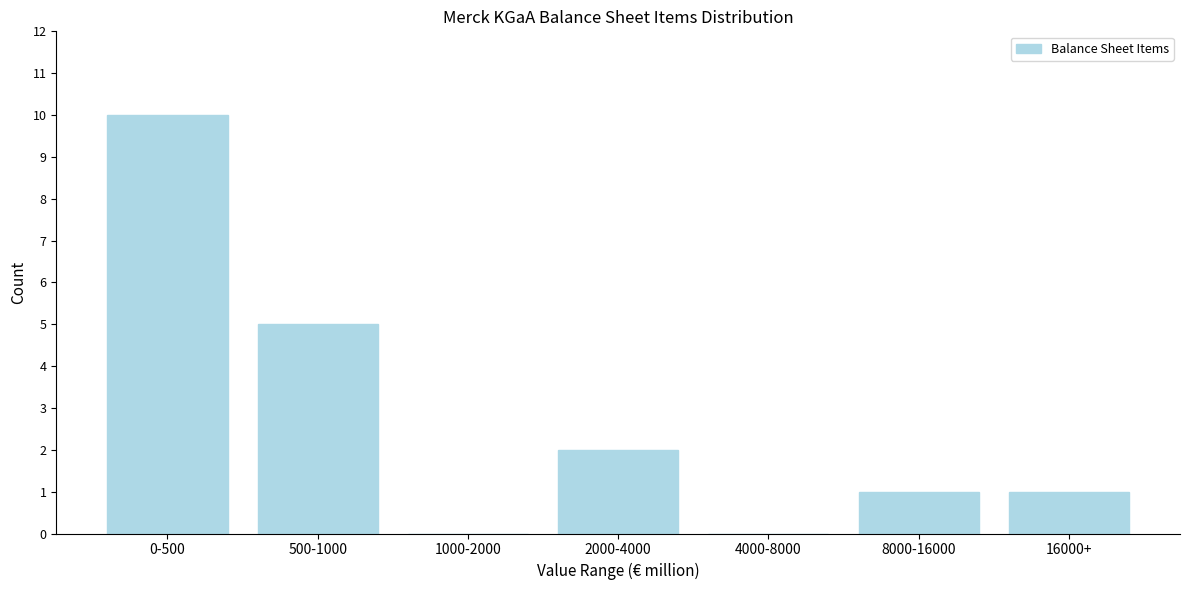

Reading left to right, what are all the values shown in this chart?

0-500=10	500-1000=5	1000-2000=0	2000-4000=2	4000-8000=0	8000-16000=1	16000+=1